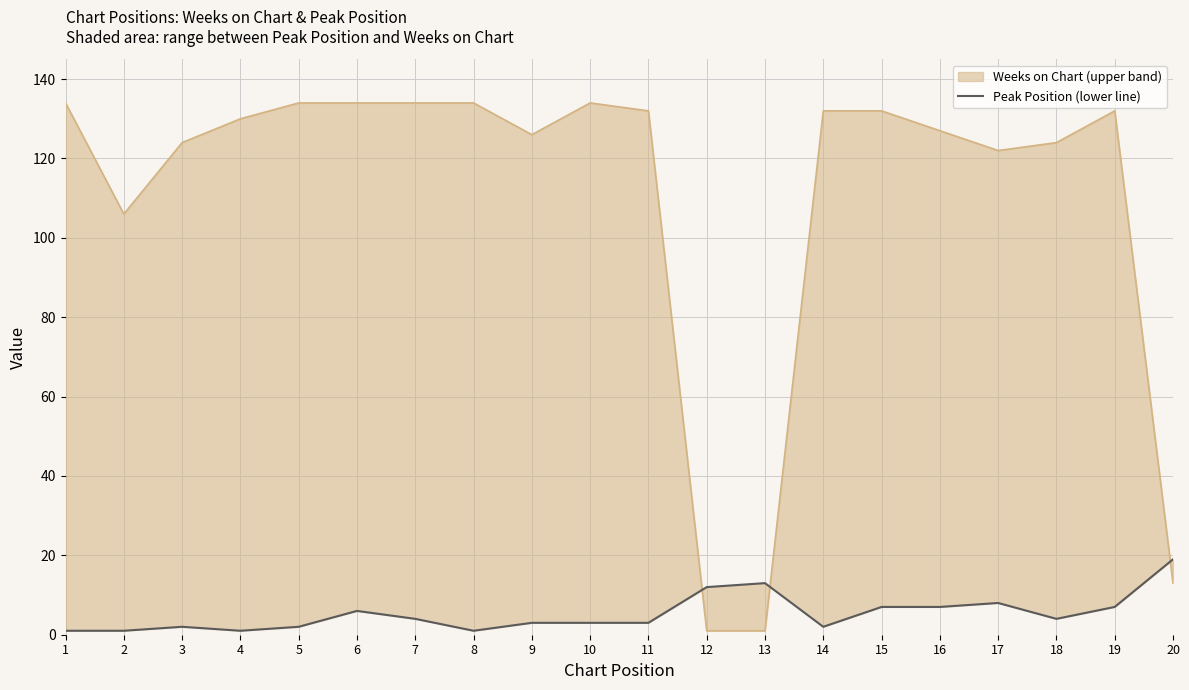

Where is the first local minimum for Peak Position?

4